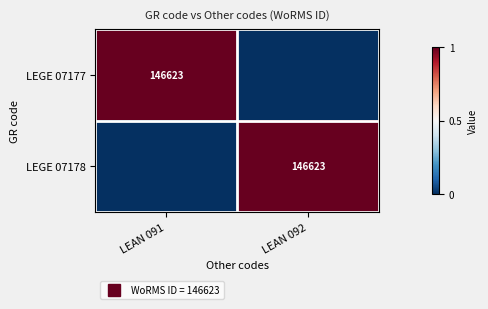

At LEAN 091, list the series in order from largest to smallest.

LEGE 07177, LEGE 07178